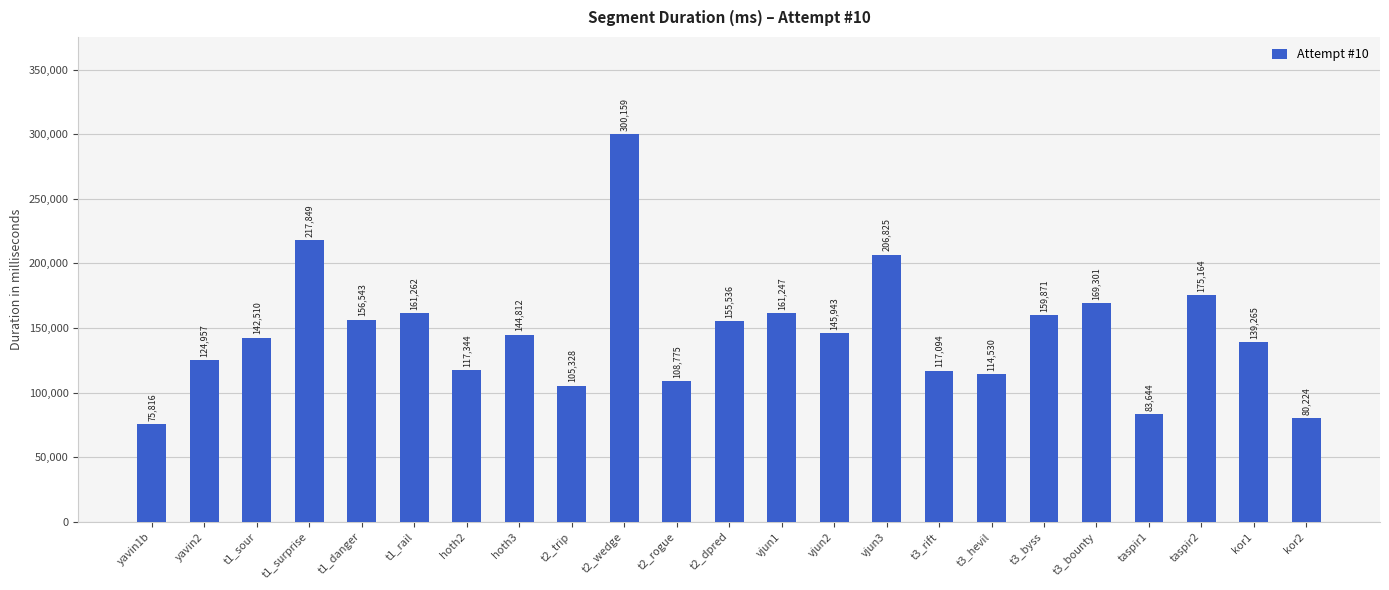

List the labels in order of value, largest first.

t2_wedge, t1_surprise, vjun3, taspir2, t3_bounty, t1_rail, vjun1, t3_byss, t1_danger, t2_dpred, vjun2, hoth3, t1_sour, kor1, yavin2, hoth2, t3_rift, t3_hevil, t2_rogue, t2_trip, taspir1, kor2, yavin1b